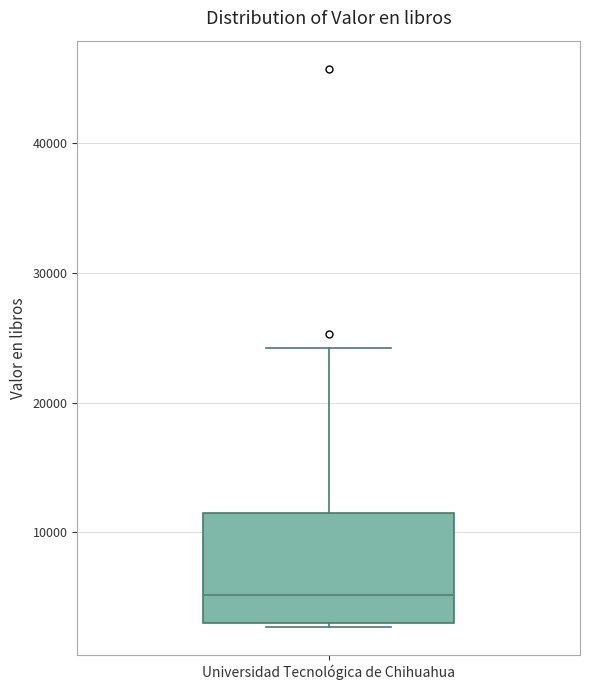

Where is the upper edge of the box for Universidad Tecnológica de Chihuahua on the y-axis? The values are not printed on the chart, so give them approximately, as read against the axis.

12000